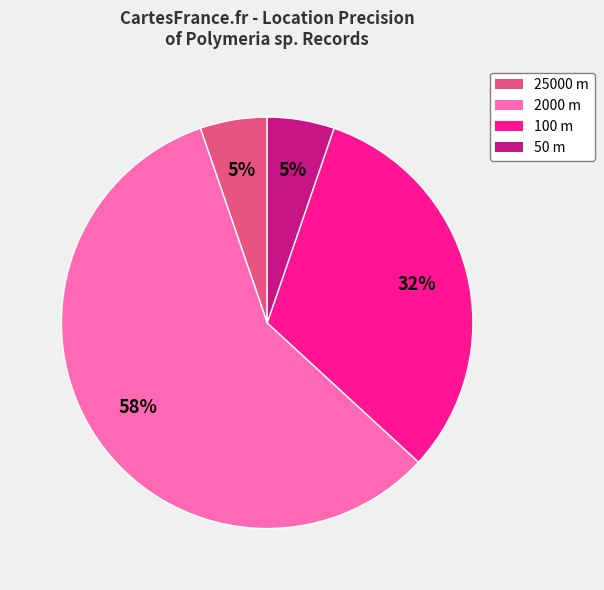

To the nearest percent, what is the average slice percentage?

25%